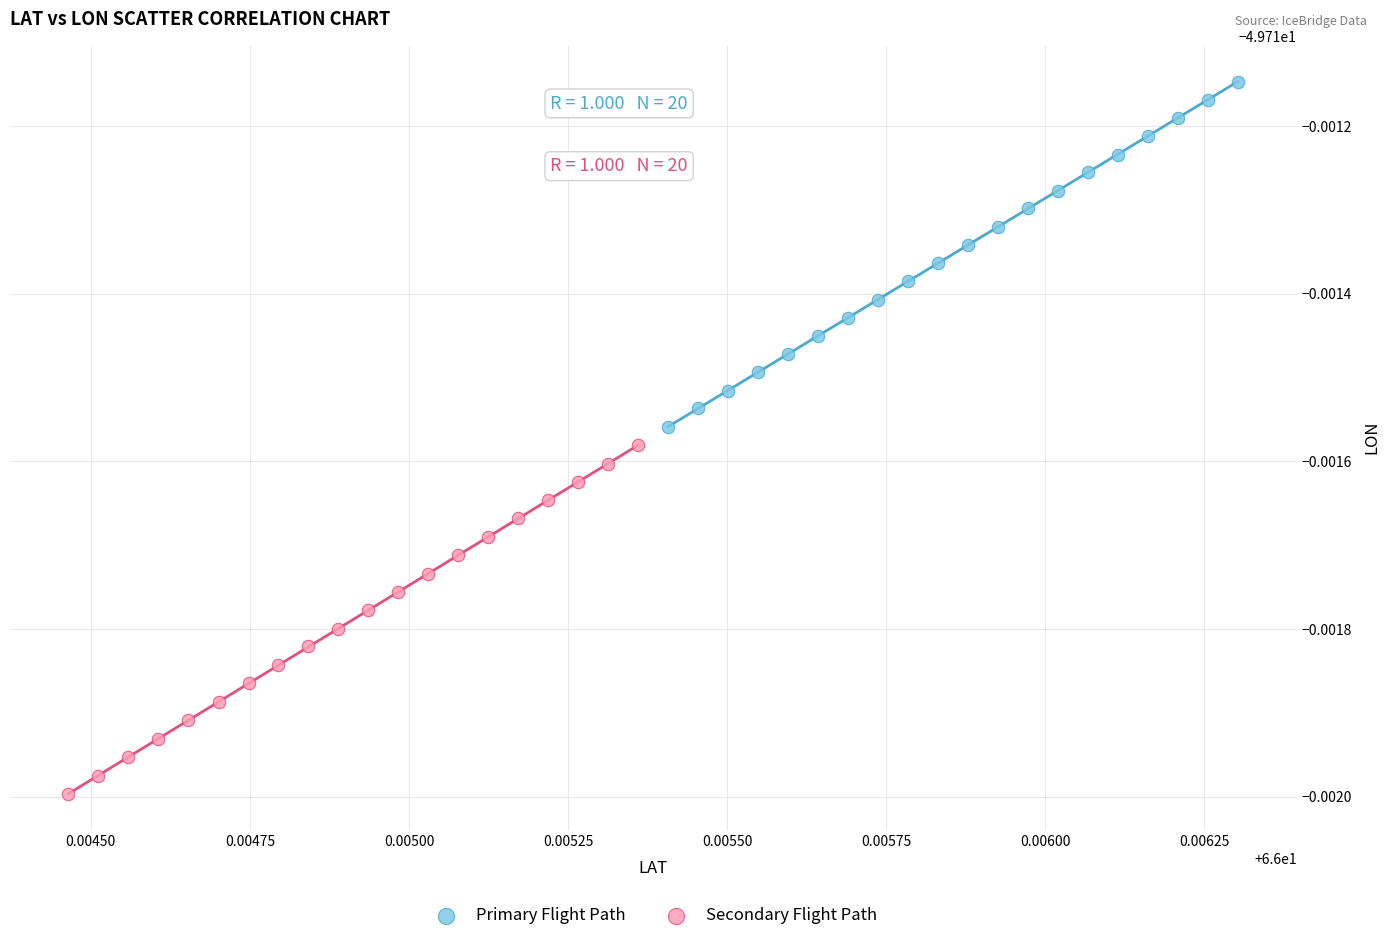

What are all the series names shown in the legend?

Primary Flight Path, Secondary Flight Path